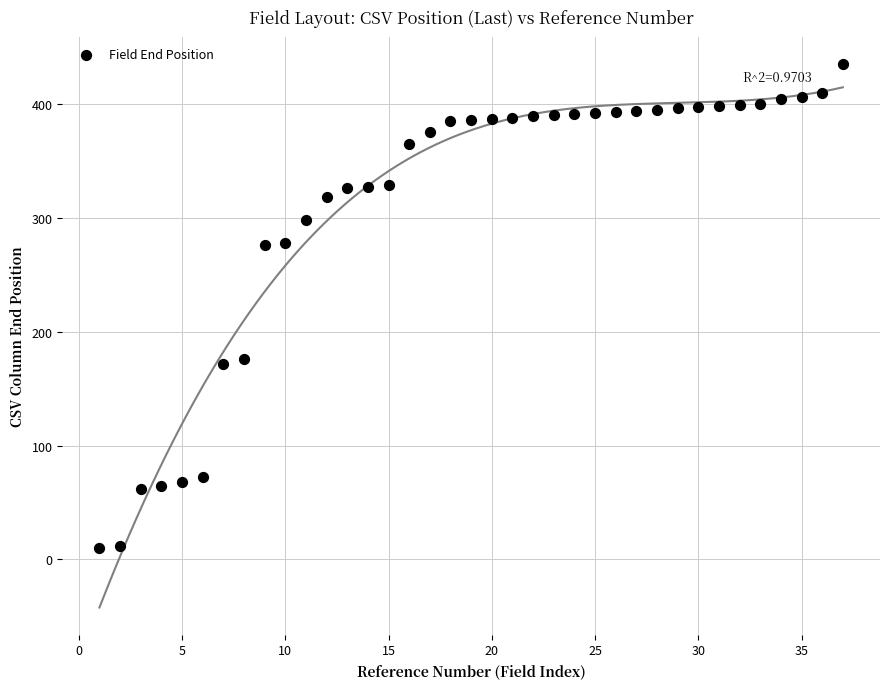

What is the range of Y values (max minus min)?

425